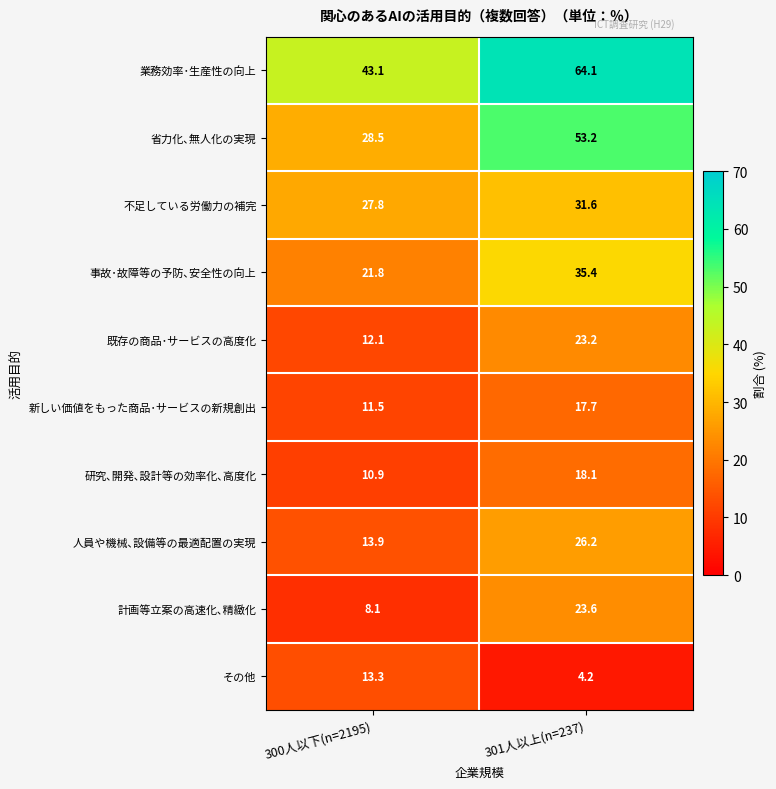

What is the difference between the maximum and minimum values in the 研究､開発､設計等の効率化､高度化 series?

7.2